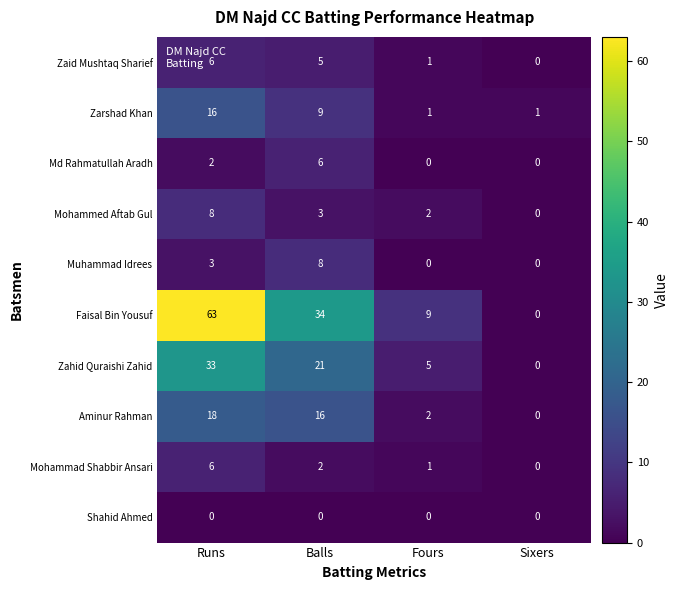

Which category has the lowest value in the Zaid Mushtaq Sharief series?

Sixers